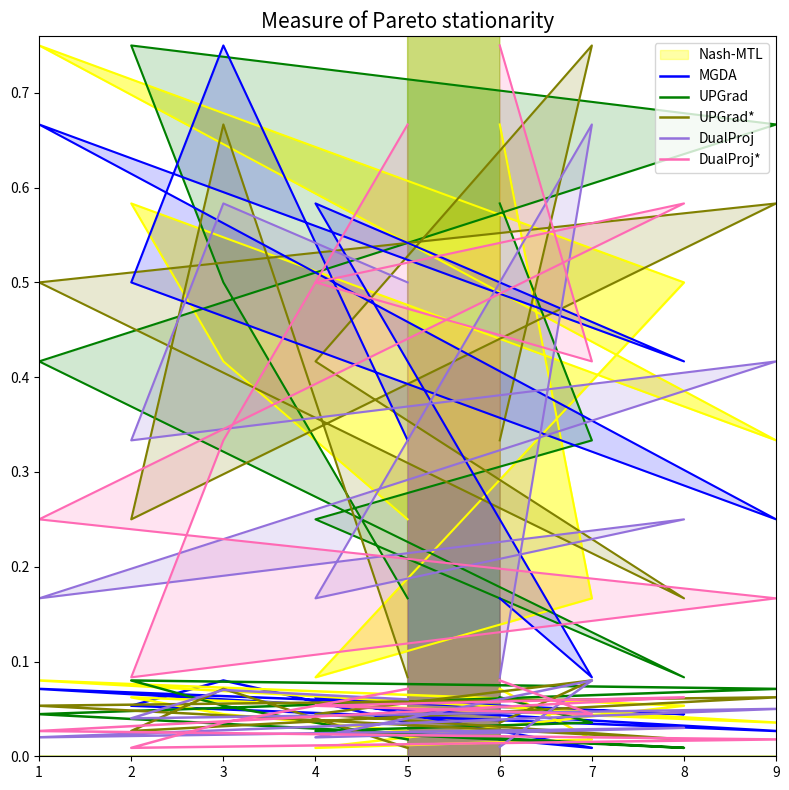

List the labels in order of UPGrad* value, smallest first.

5, 8, 2, 6, 4, 1, 9, 3, 7